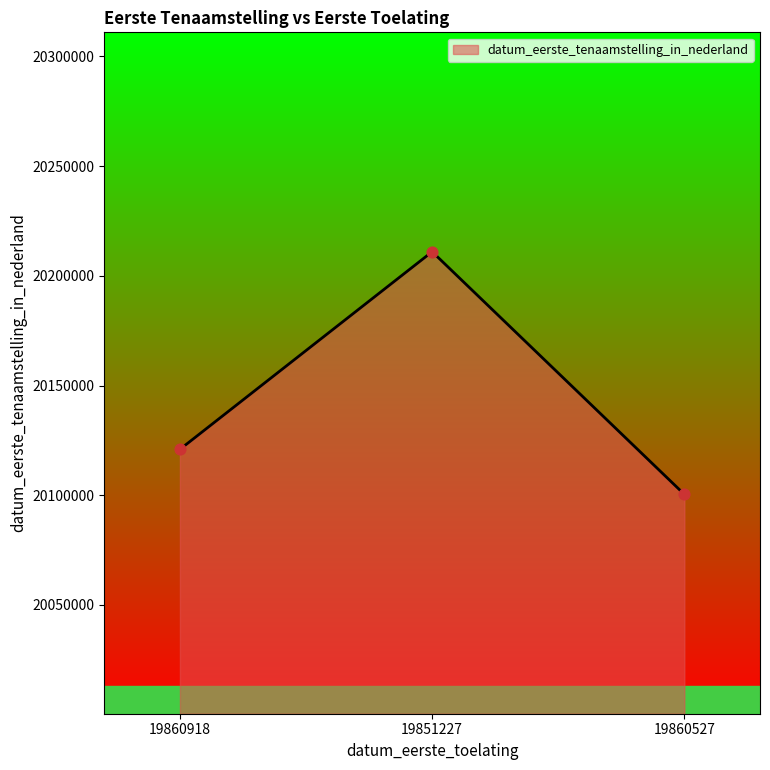

Approximately how many times larger is the value at 19860918 compared to 19860527?

1.0